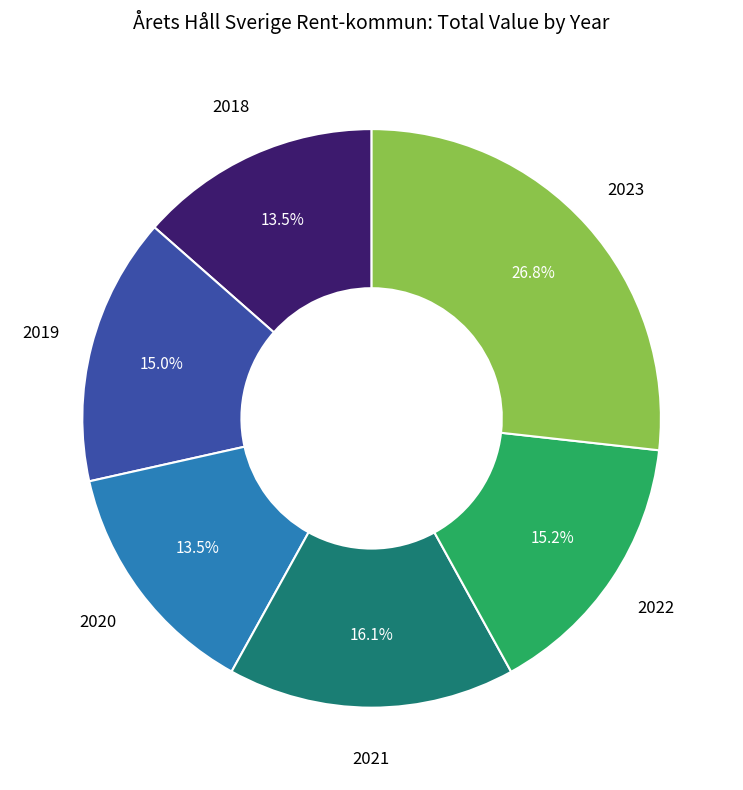

Does 2020 account for over 50% of the chart?

No